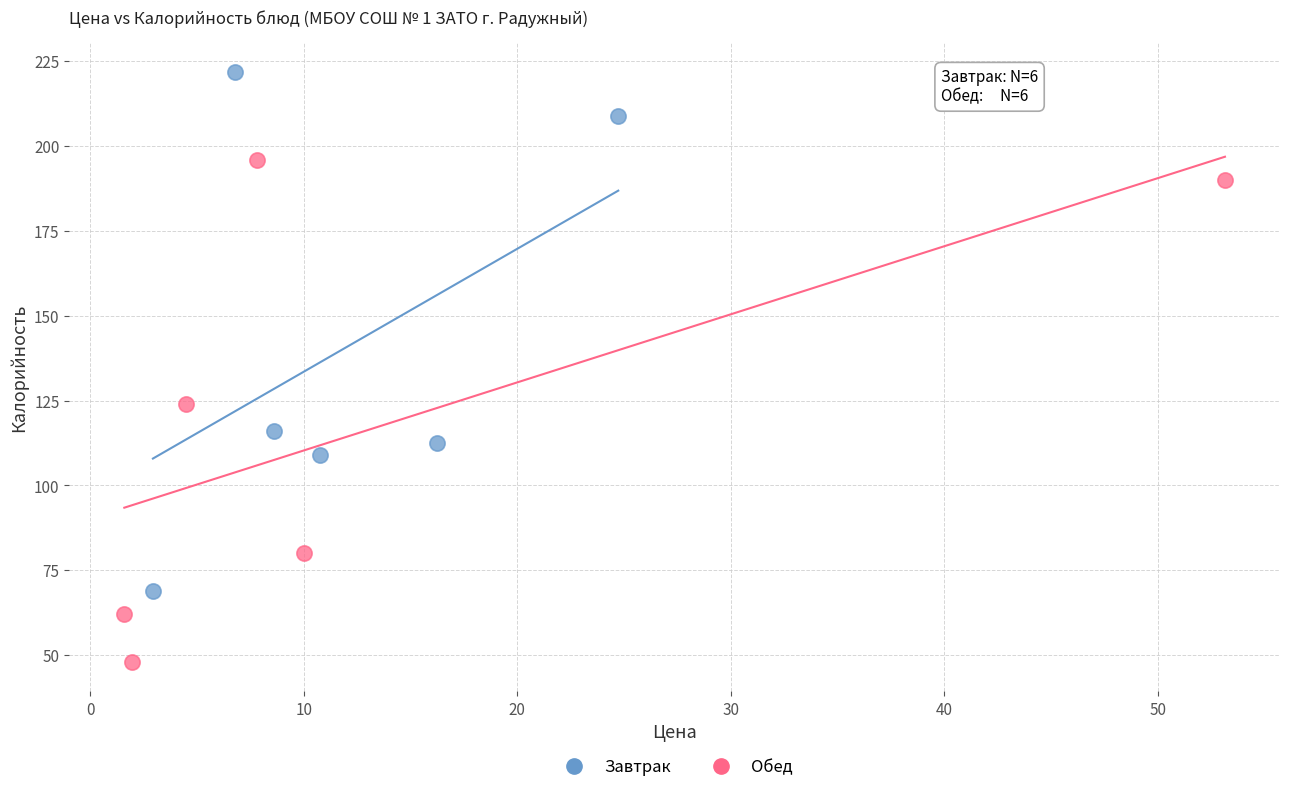

What are all the series names shown in the legend?

Завтрак, Обед